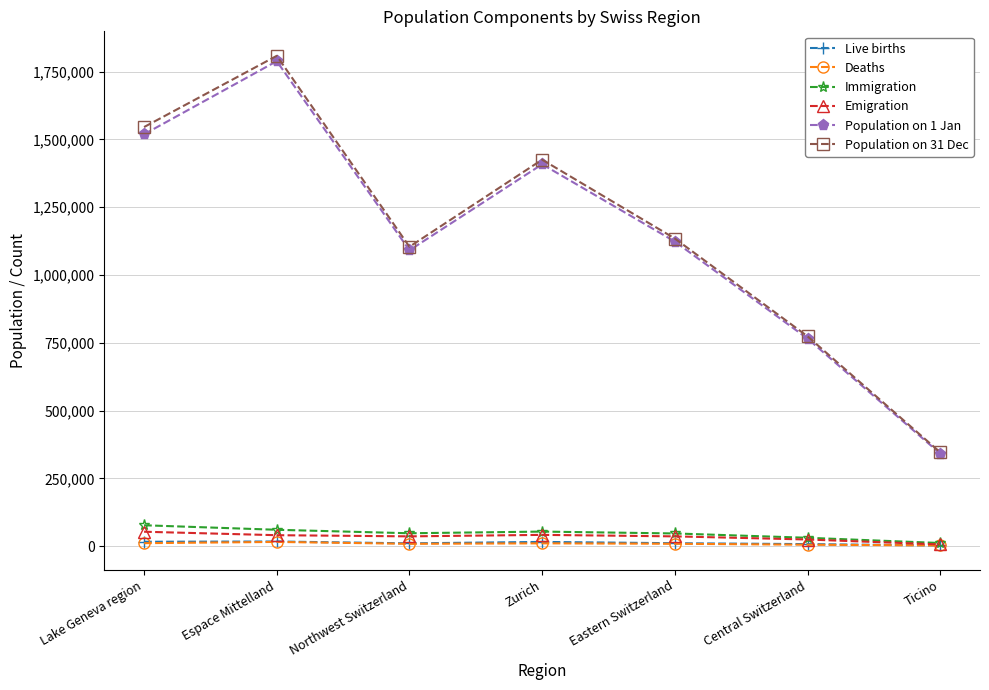

What is the highest value of the Emigration series?

53548